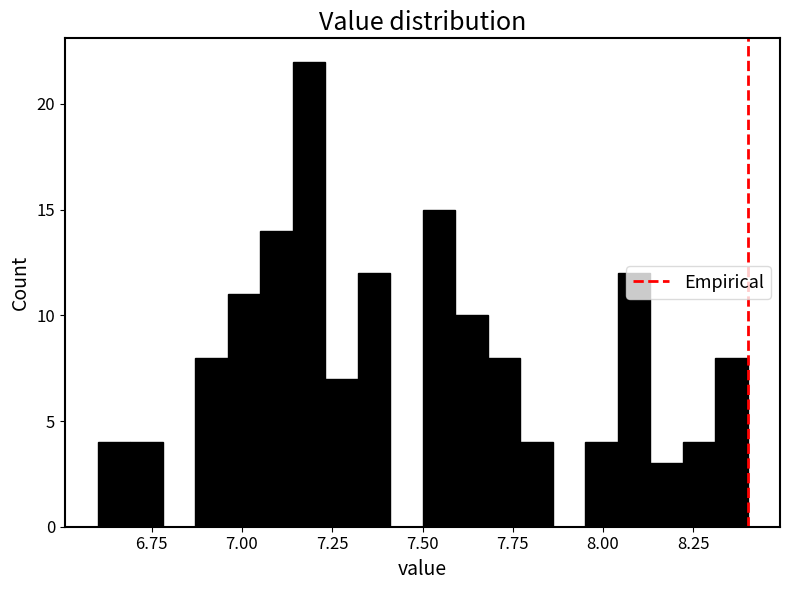

Around what value on the x-axis is the tallest bar? Give the approximate position of its centre, as read against the axis.

7.20